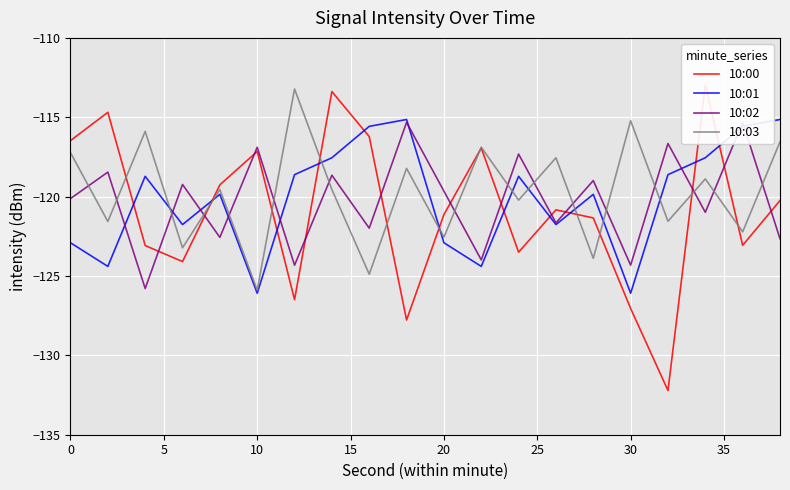

How many intersections are there between 10:00 and 10:03?

11